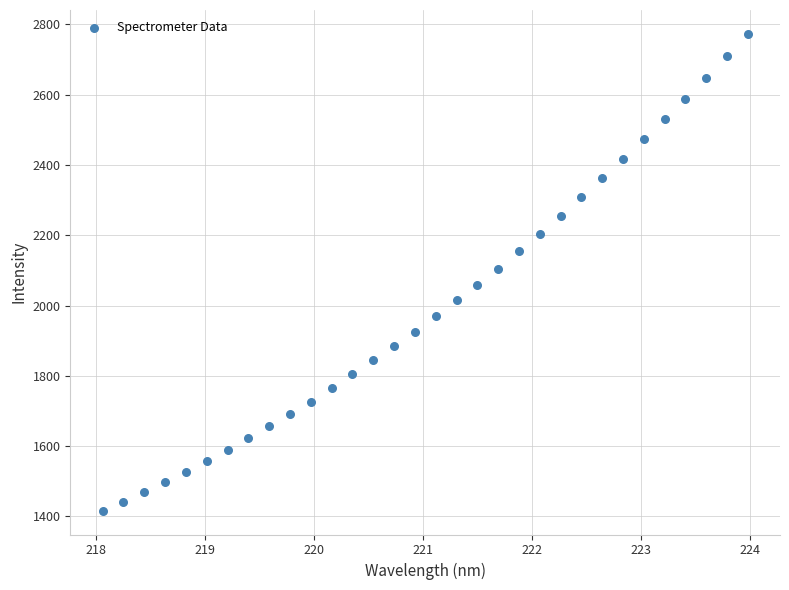

What is the range of Y values (max minus min)?

1356.4